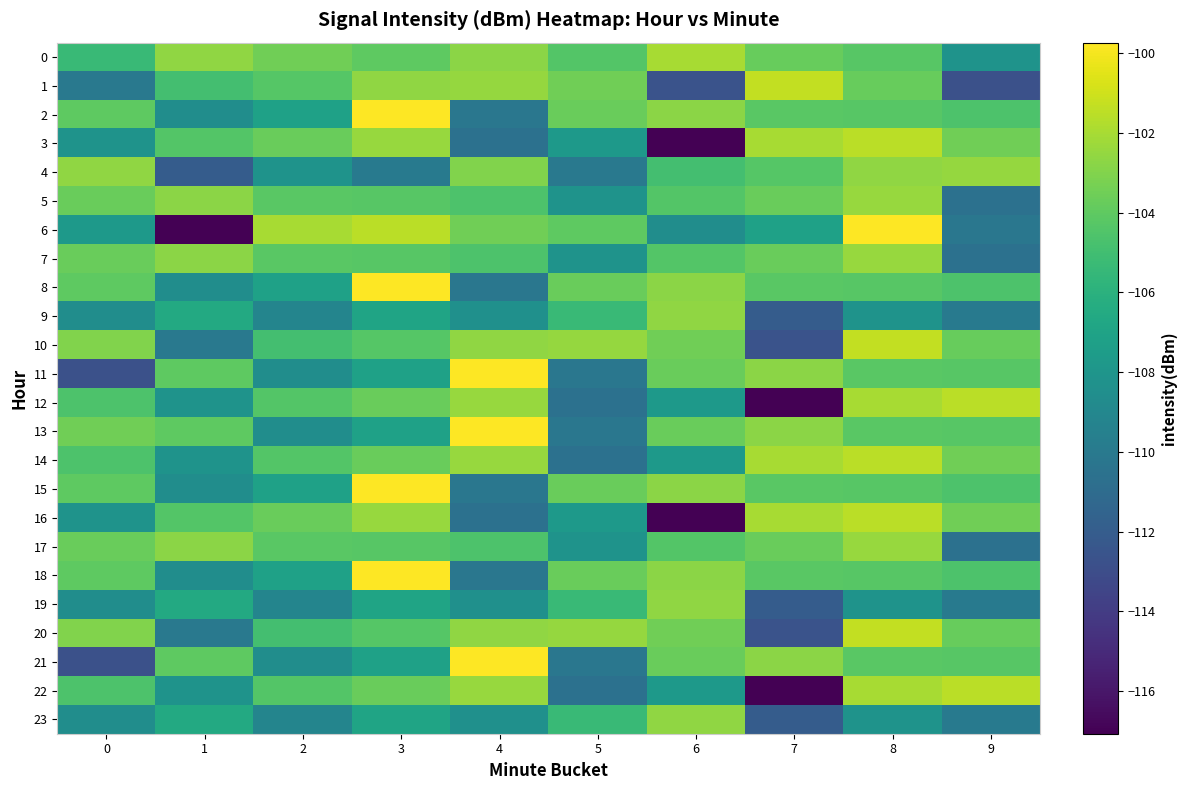

Between 2 and 9, which series saw the biggest shift?

1